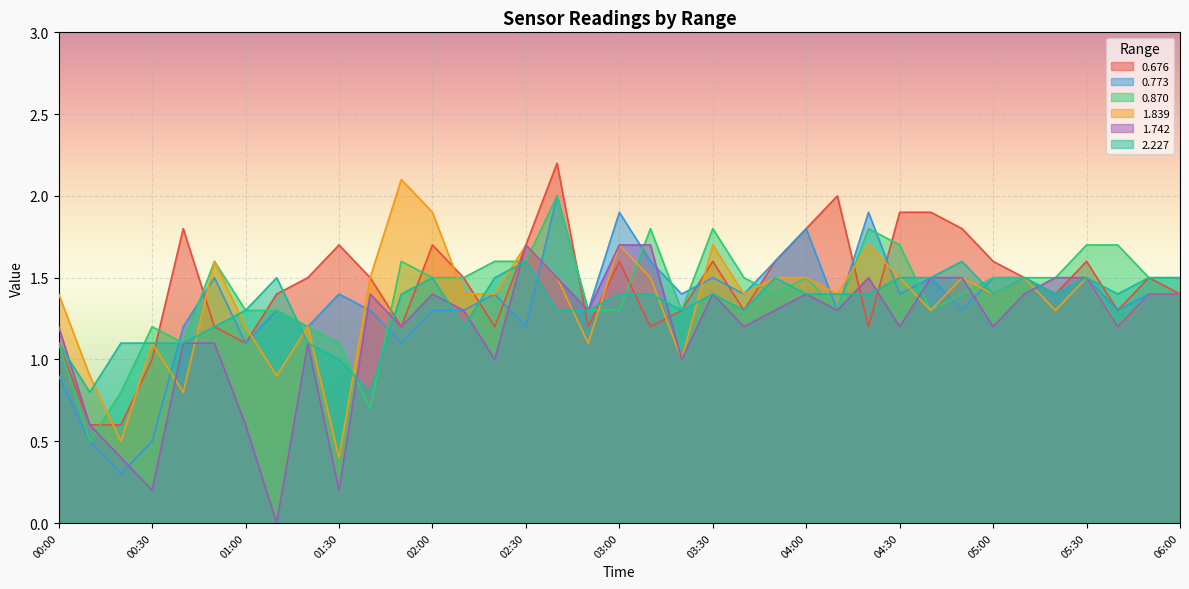

Read the 0.676 value at 02:50.

1.2